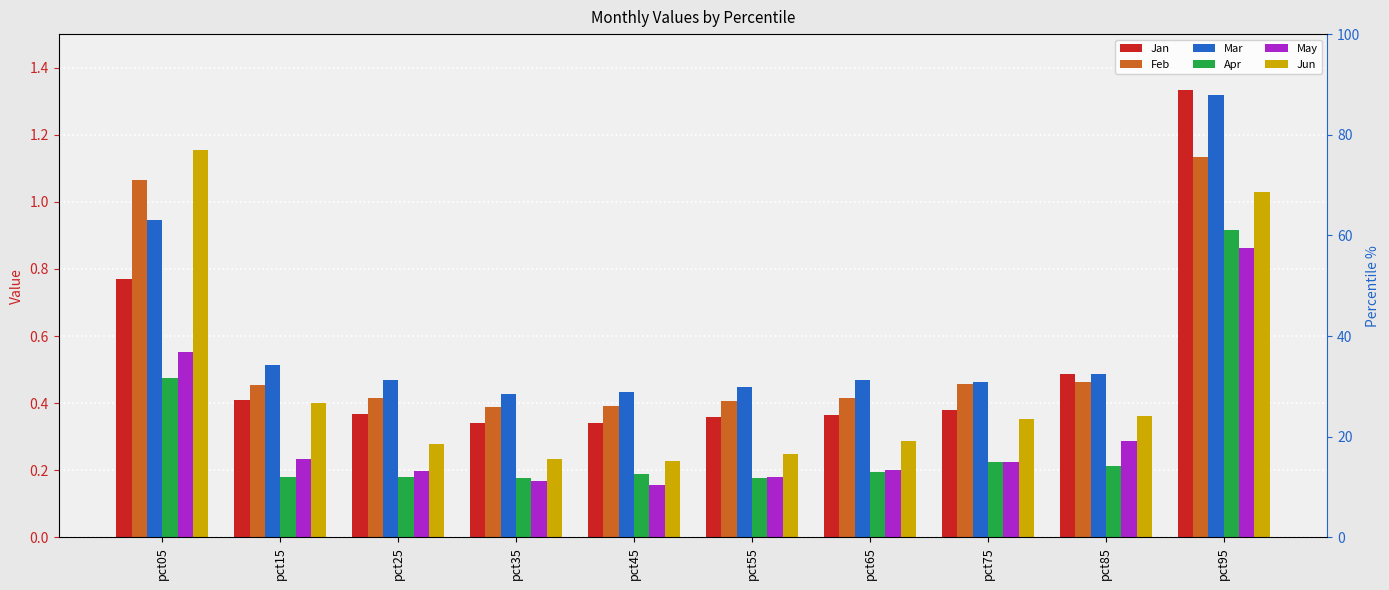

What is the minimum value for Jun?

0.2